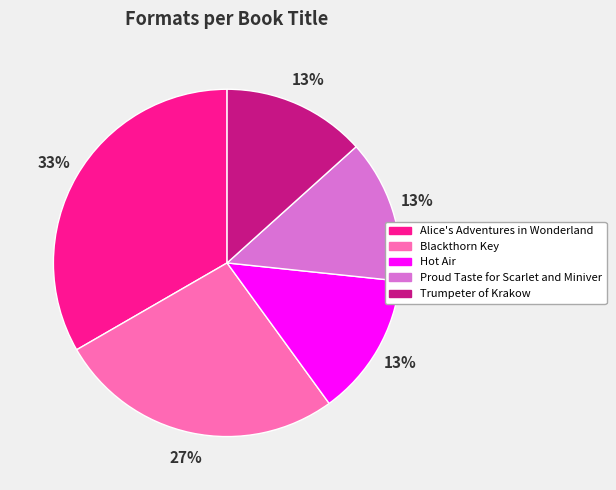

Which slice is the largest?

Alice's Adventures in Wonderland